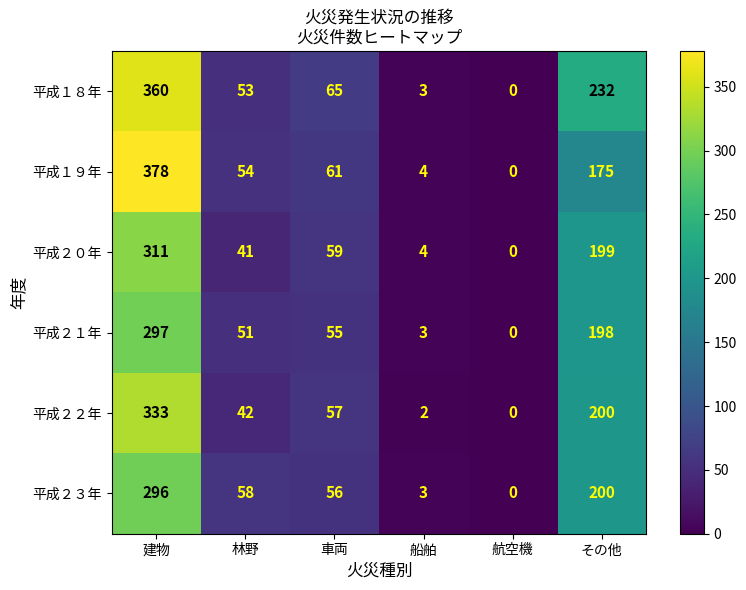

What is the difference between the second highest and minimum values in the 平成２２年 series?

200